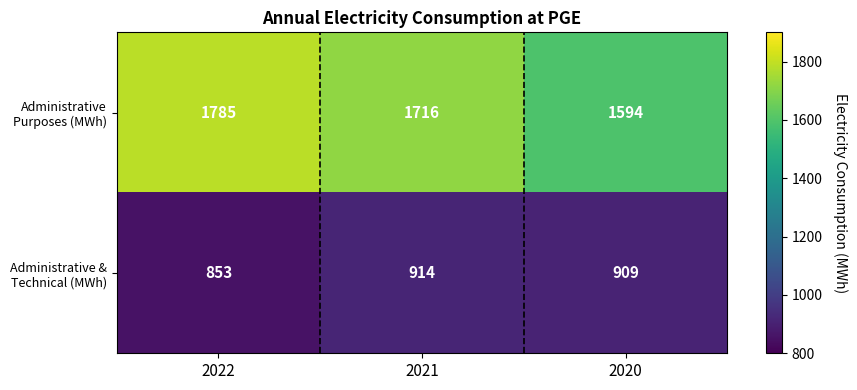

What is the difference between the highest and lowest values at 2022?

932